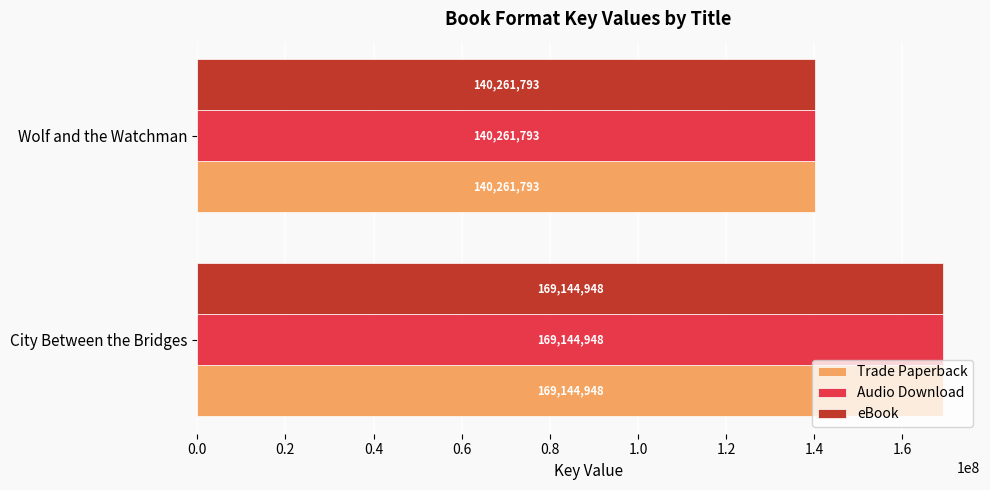

List the labels in order of eBook value, smallest first.

Wolf and the Watchman, City Between the Bridges